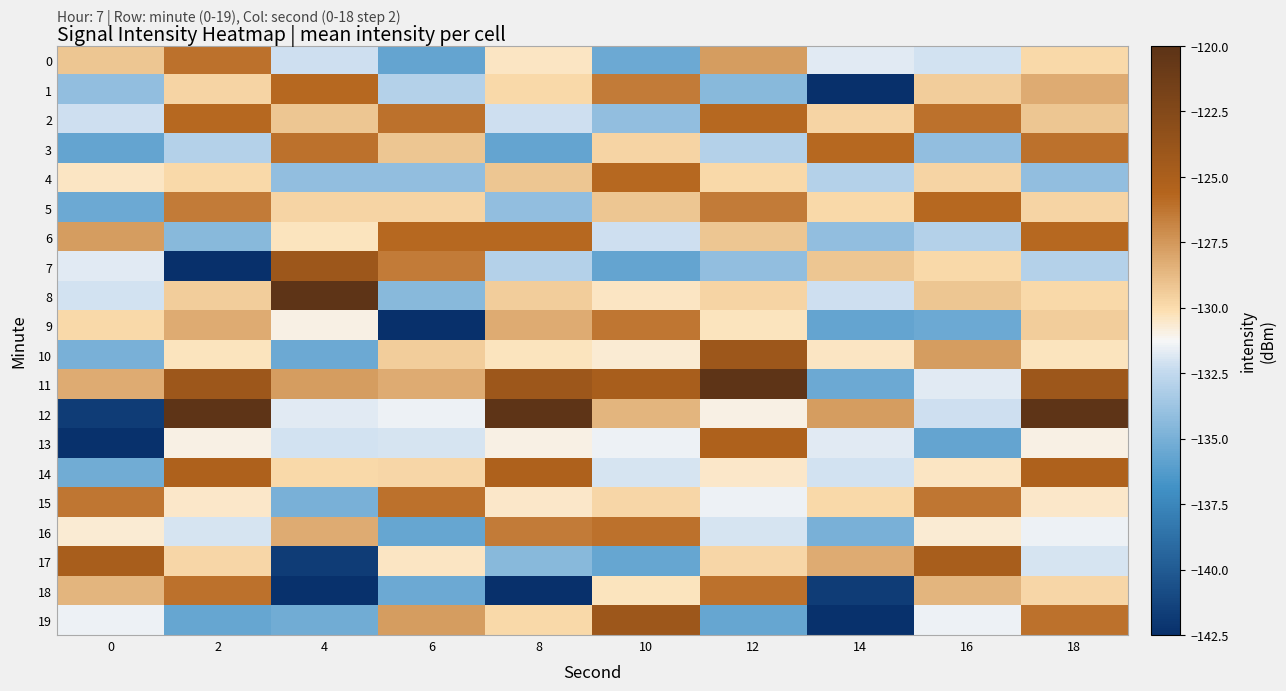

What is the minimum value shown in the chart?

-142.5